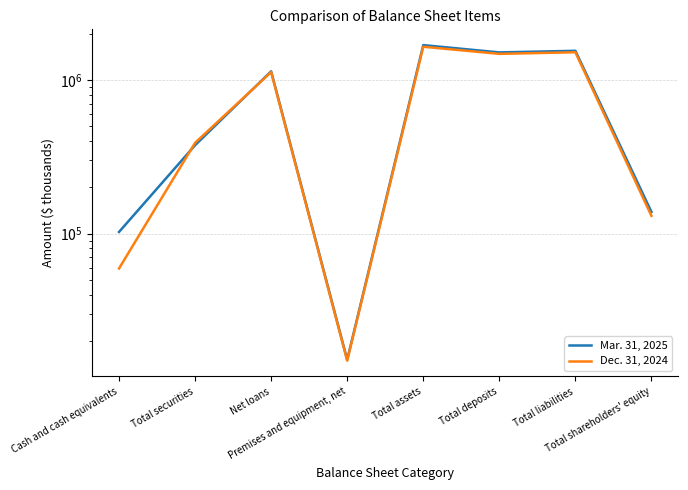

True or false: Mar. 31, 2025 and Dec. 31, 2024 cross at least once.

True